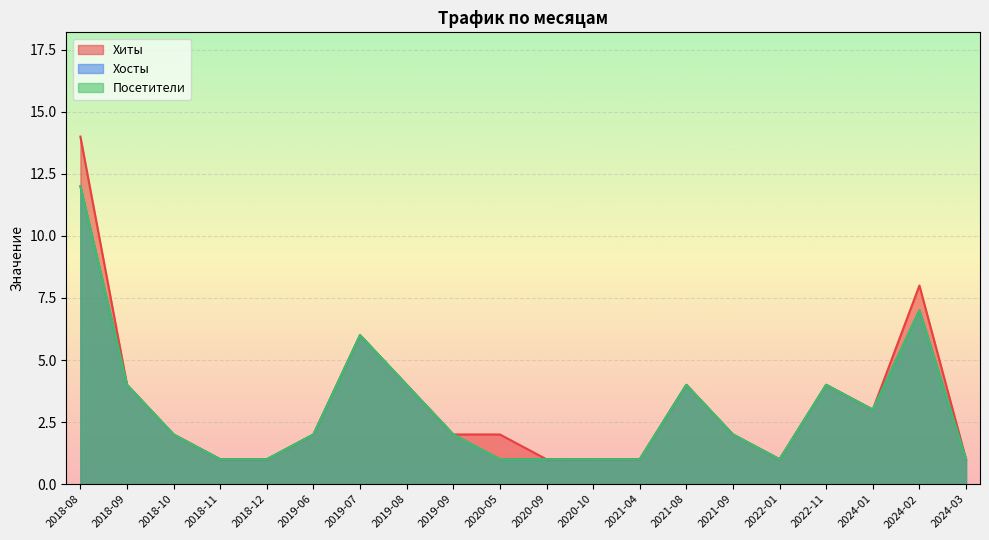

Reading right to left, what are all the values shown in this chart?

Хиты: 1	8	3	4	1	2	4	1	1	1	2	2	4	6	2	1	1	2	4	14
Хосты: 1	7	3	4	1	2	4	1	1	1	1	2	4	6	2	1	1	2	4	12
Посетители: 1	7	3	4	1	2	4	1	1	1	1	2	4	6	2	1	1	2	4	12